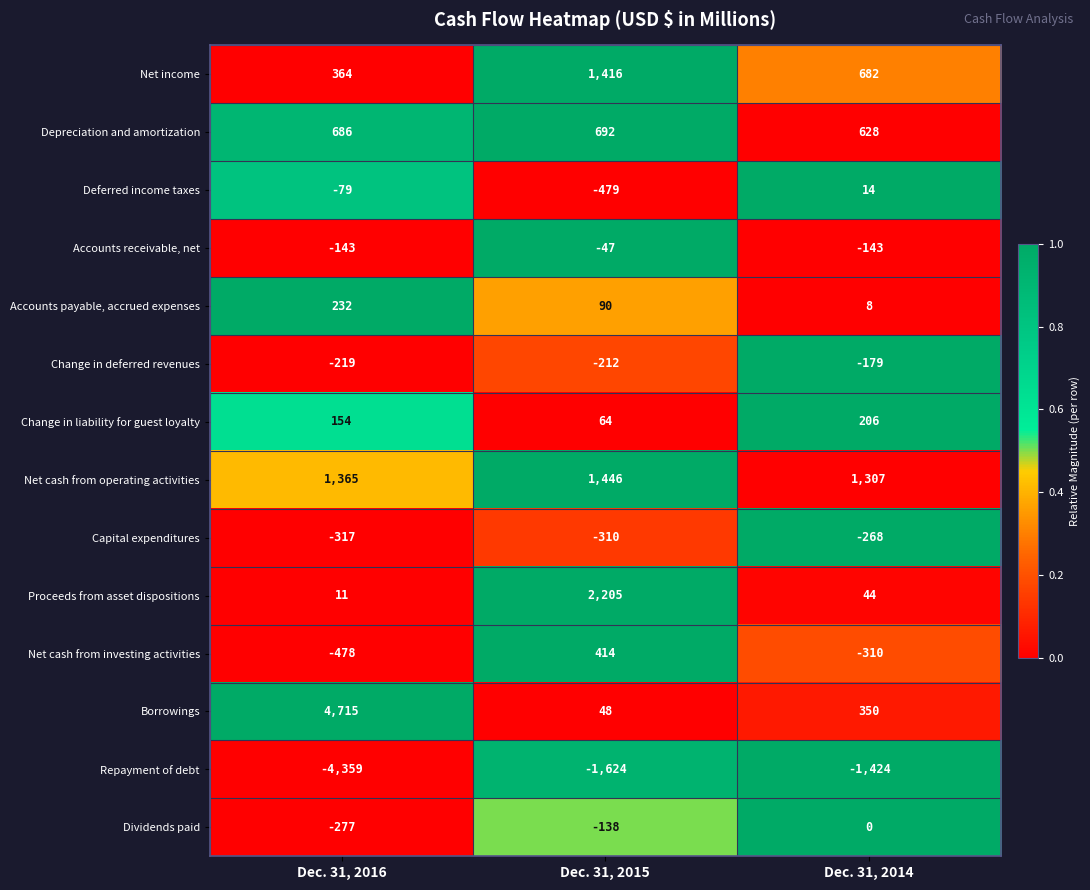

At which category does the chart reach its peak across all series?

Dec. 31, 2016